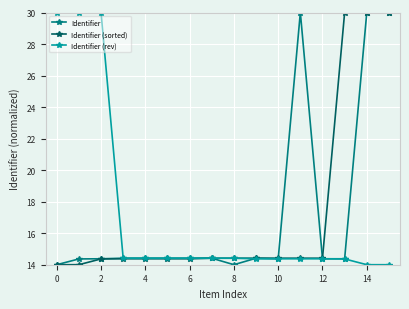

What is the difference between the maximum and minimum values in the Identifier (rev) series?

16.0